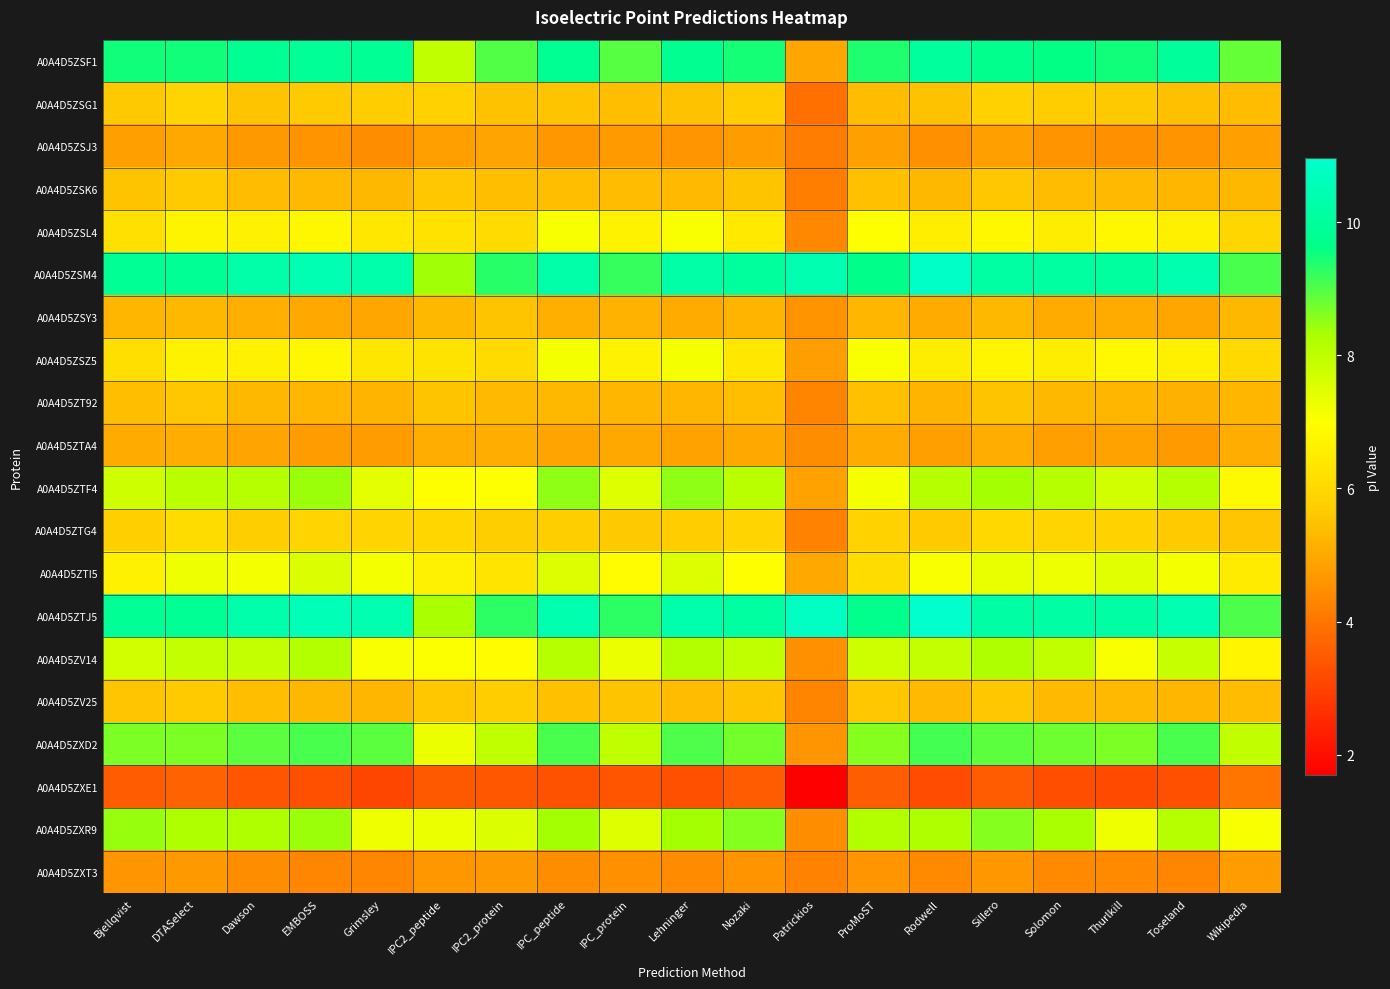

What is the total value across all series at EMBOSS?

135.4